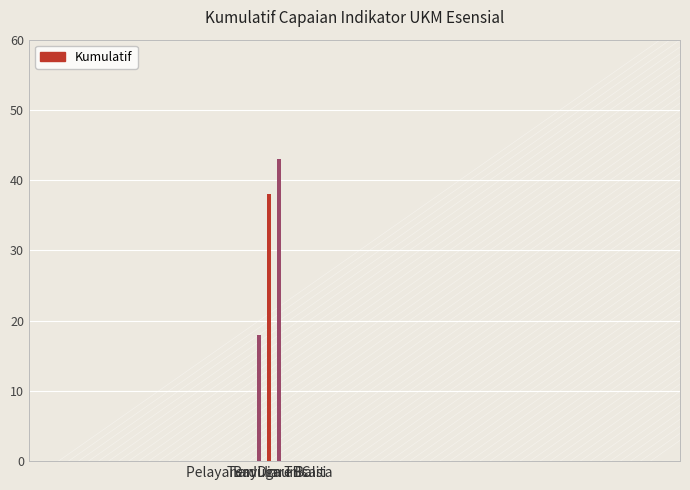

At which label is the value closest to 30?

Terduga TBC